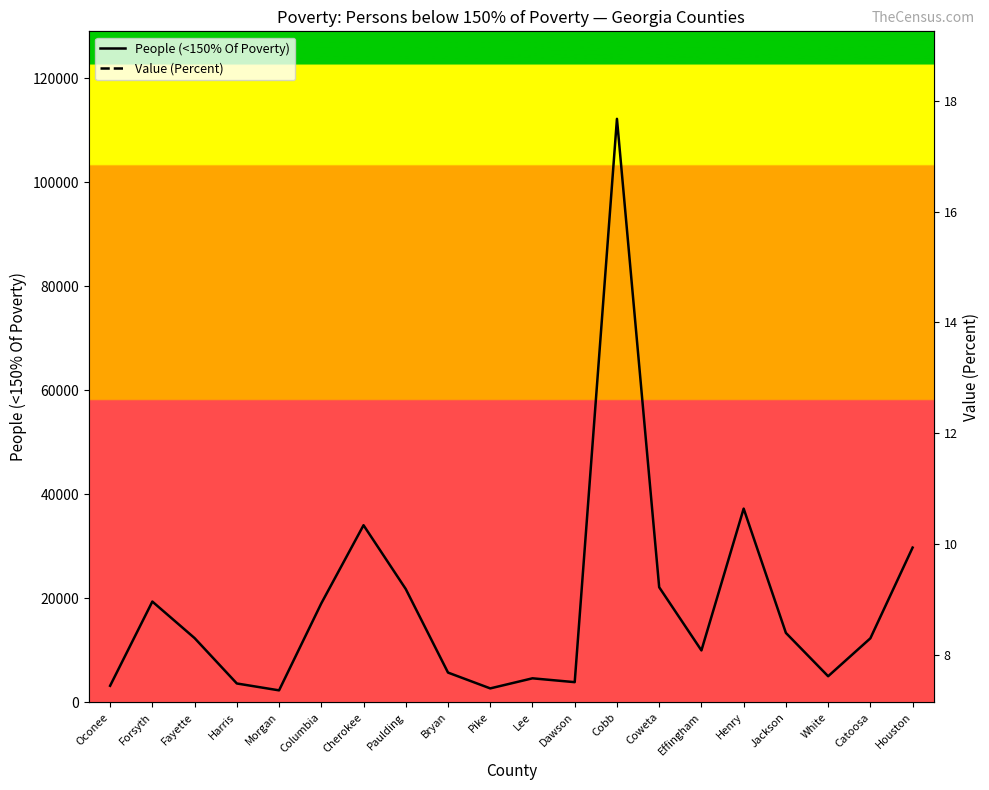

Reading left to right, transcribe all the data shown in this chart.

People (<150% Of Poverty): 3154.0	19347.0	12325.0	3597.0	2274.0	19001.0	34029.0	21753.0	5693.0	2651.0	4589.0	3851.0	112173.0	22103.0	9955.0	37221.0	13322.0	4988.0	12283.0	29726.0
Value (Percent): 7.7	7.9	10.6	10.6	11.7	12.4	13.1	13.2	13.2	14.4	14.7	14.8	14.9	15.3	15.8	15.8	18.3	18.3	18.4	18.7